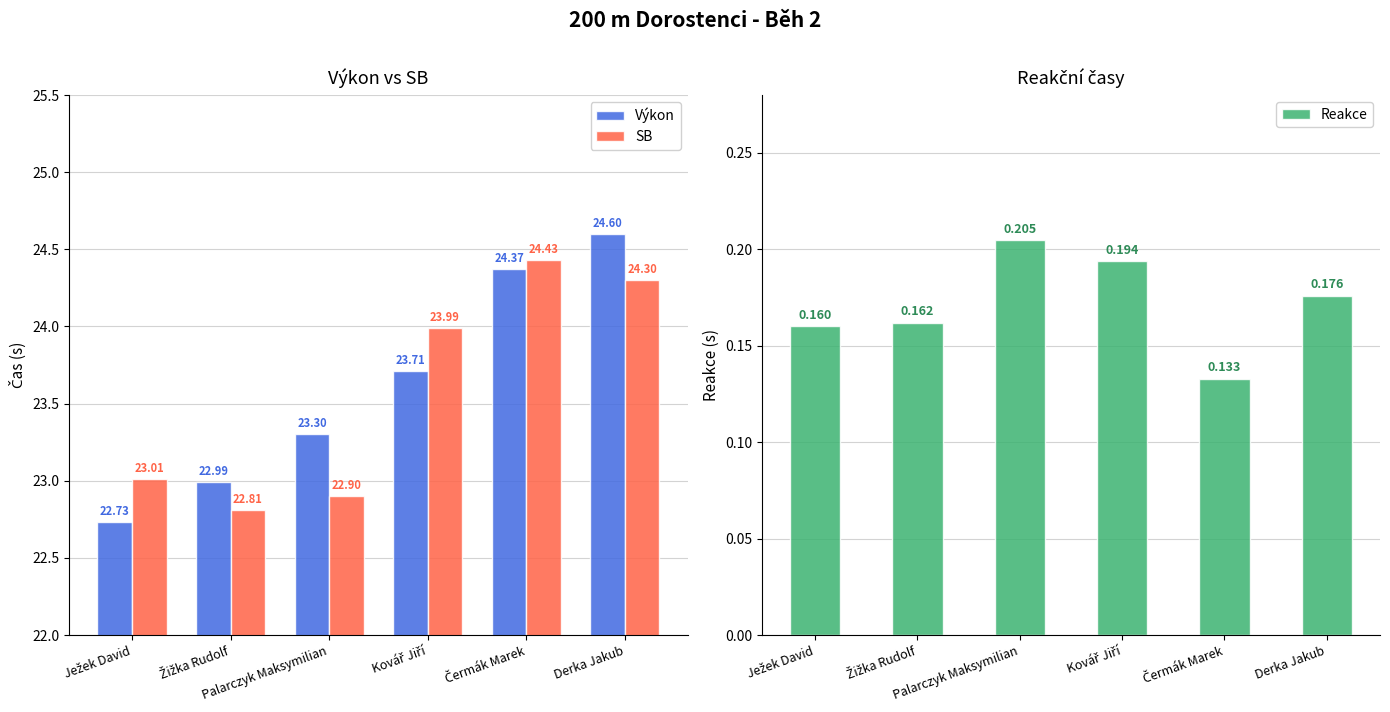

What is the value of the SB bar at the 5th from the left?

24.4